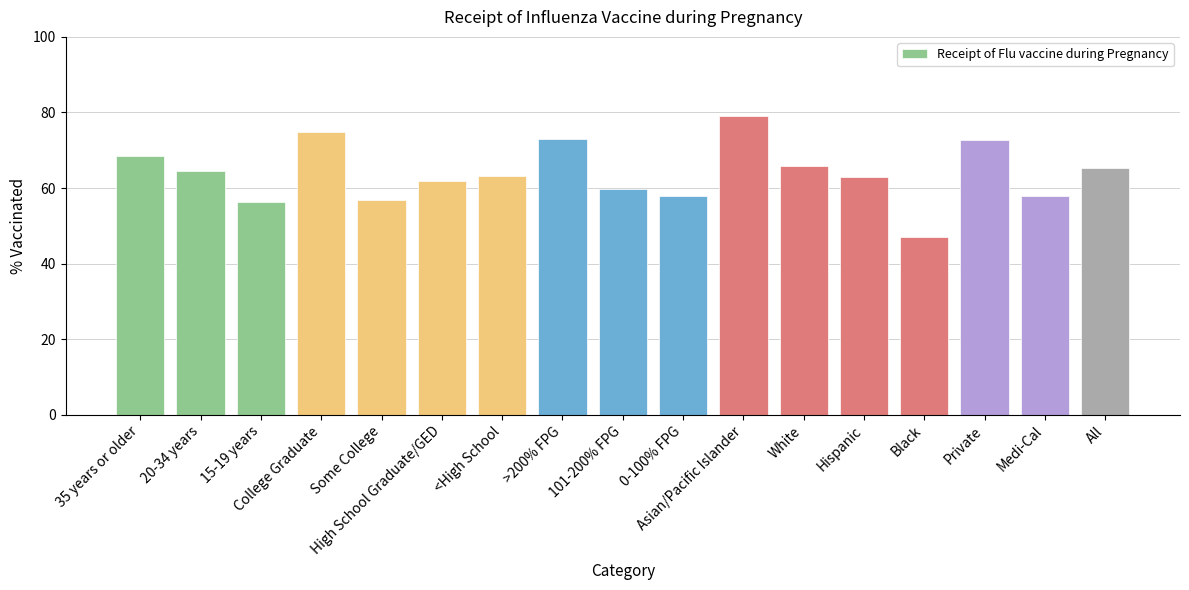

What is the approximate value at White?

65.8